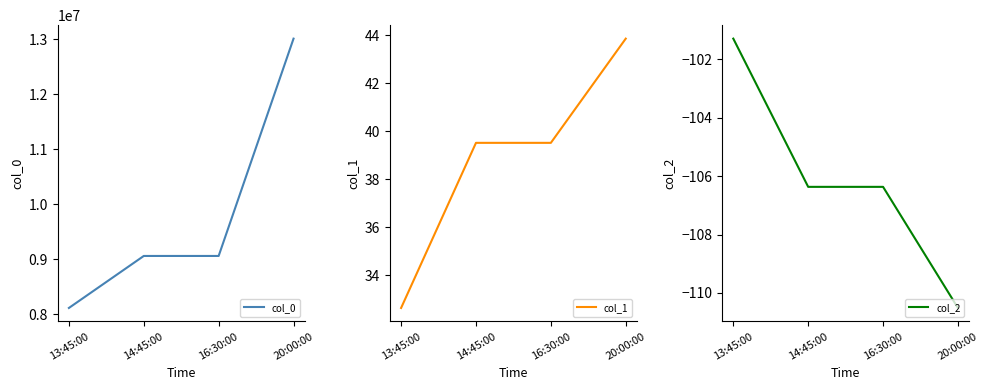

Rank the series at 13:45:00 from highest to lowest value.

col_0, col_1, col_2